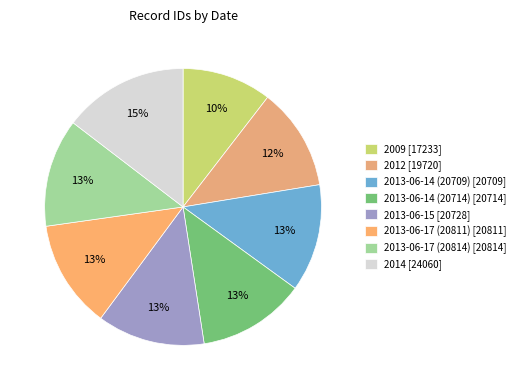

Do 2013-06-17 (20814) and 2013-06-14 (20709) together represent more than half of the pie?

No